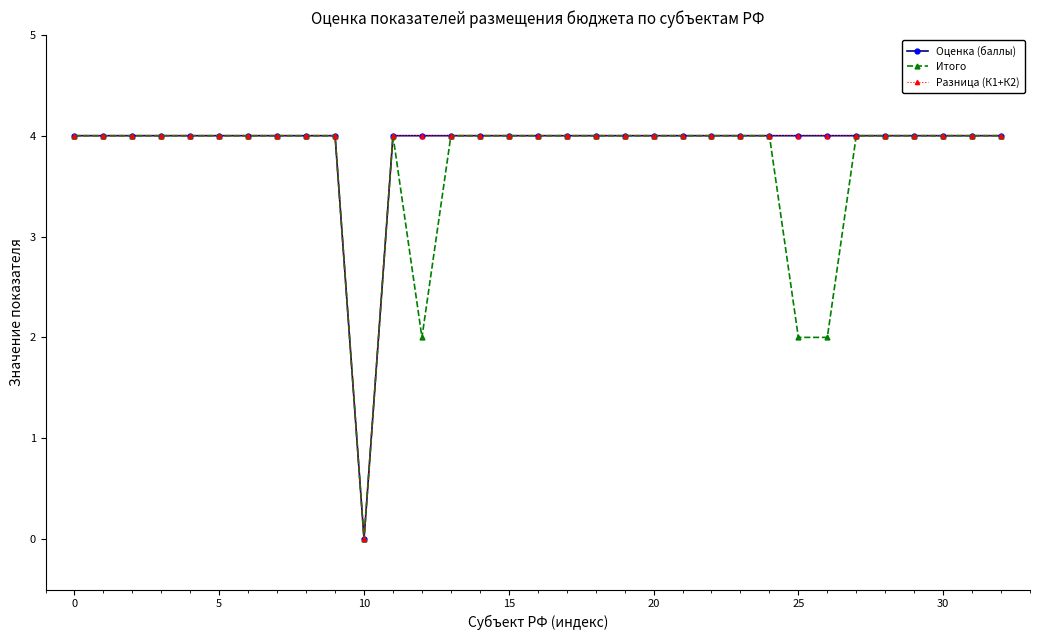

True or false: Оценка (баллы) has more than 2 points higher than both neighbors.

False